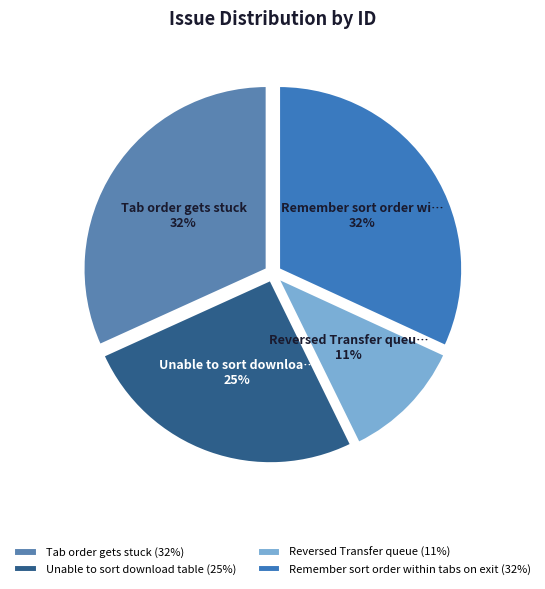

The Remember sort order within tabs on exit slice represents 32% of the pie. True or false?

True